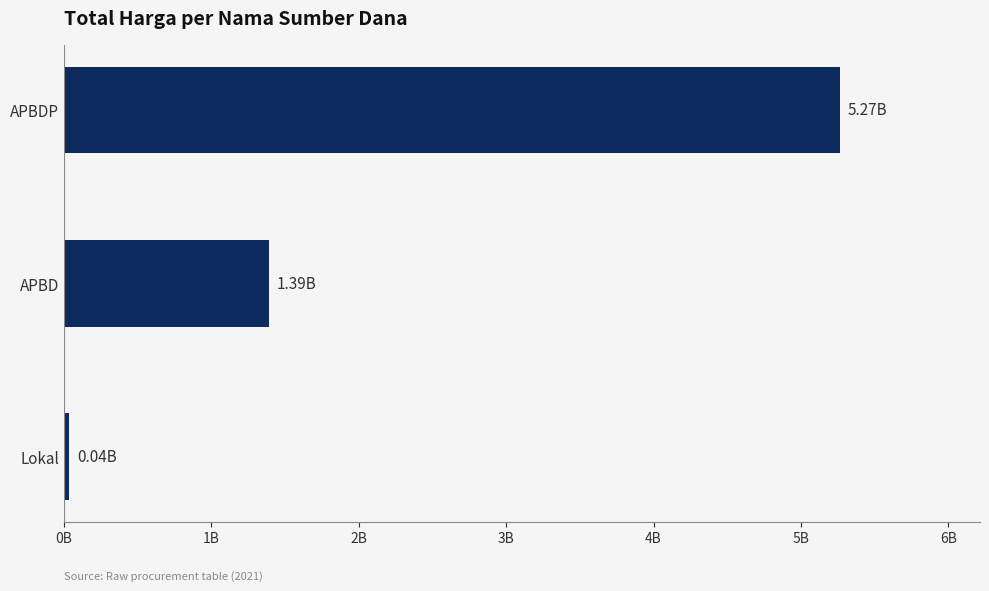

Which label corresponds to the largest value in the chart?

APBDP